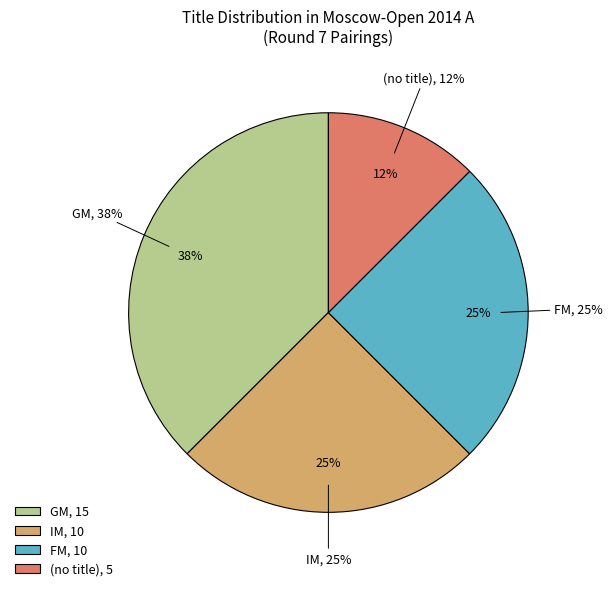

Does GM account for over 50% of the chart?

No